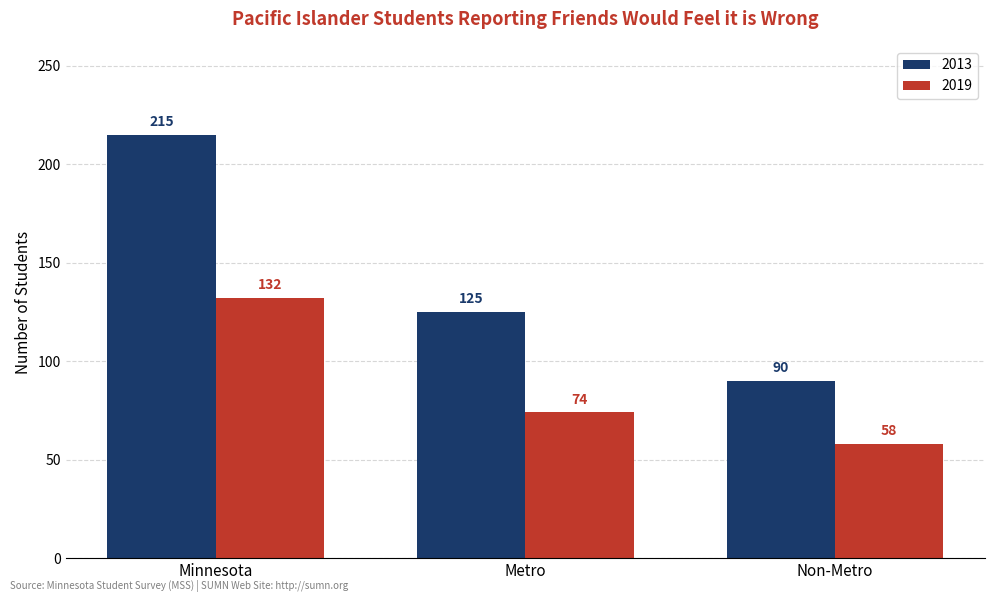

At which label does 2019 first exceed 74?

Minnesota